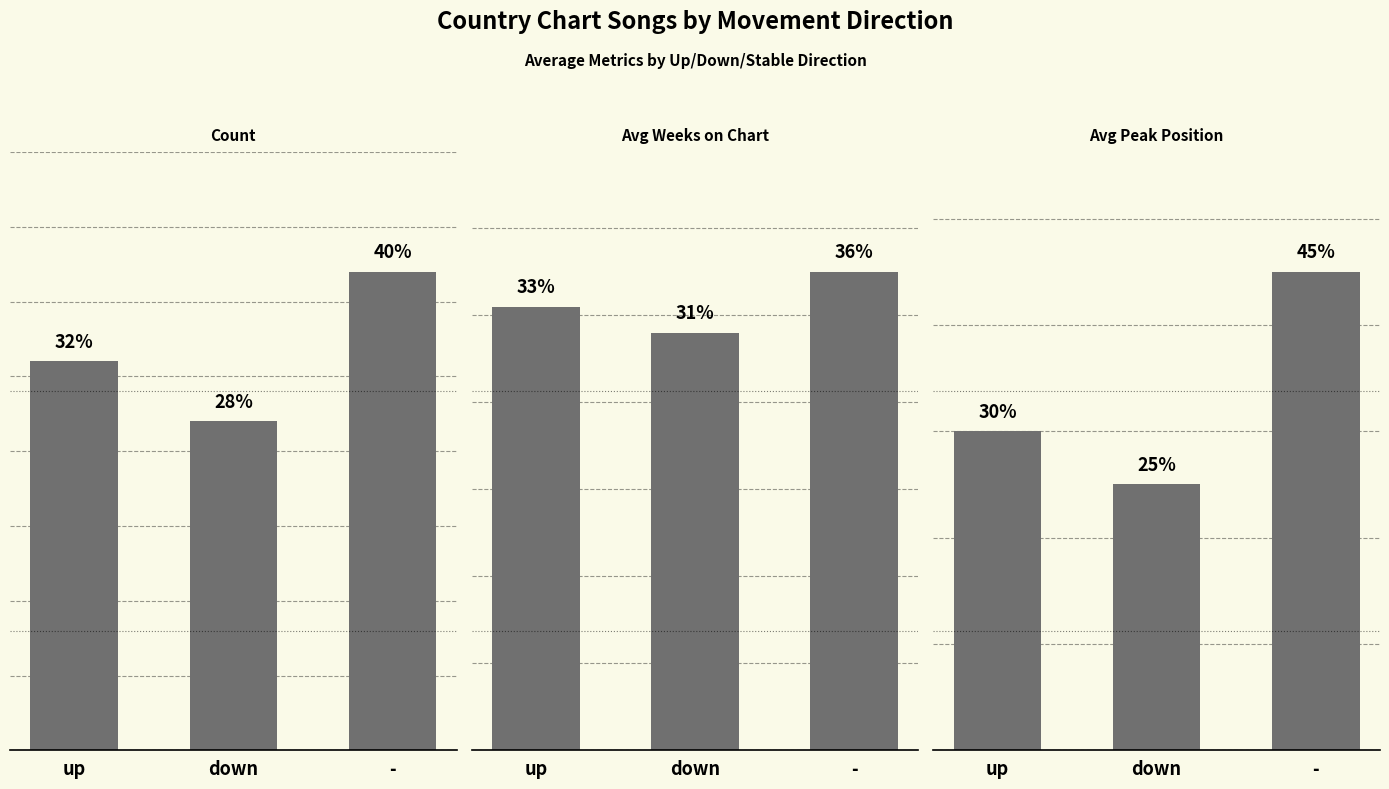

Reading left to right, transcribe all the data shown in this chart.

Count: up=13	down=11	-=16
Avg Weeks on Chart: up=51	down=48	-=55
Avg Peak Position: up=6	down=5	-=9